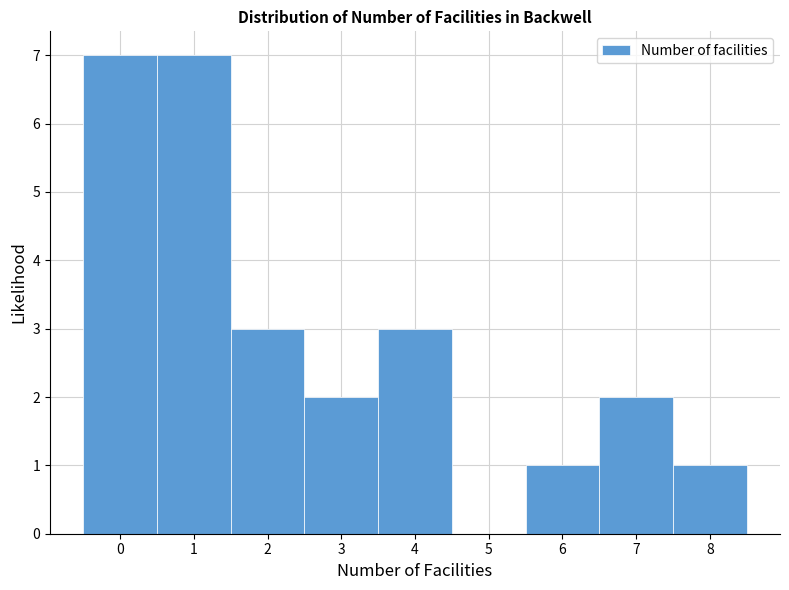

Reading left to right, list every bar in this chart as the range it spans on the x-axis followed by its height. The values are not printed on the chart, so give them approximately, as read against the axis.

-0.5 to 0.5: 7
0.5 to 1.5: 7
1.5 to 2.5: 3
2.5 to 3.5: 2
3.5 to 4.5: 3
4.5 to 5.5: 0
5.5 to 6.5: 1
6.5 to 7.5: 2
7.5 to 8.5: 1